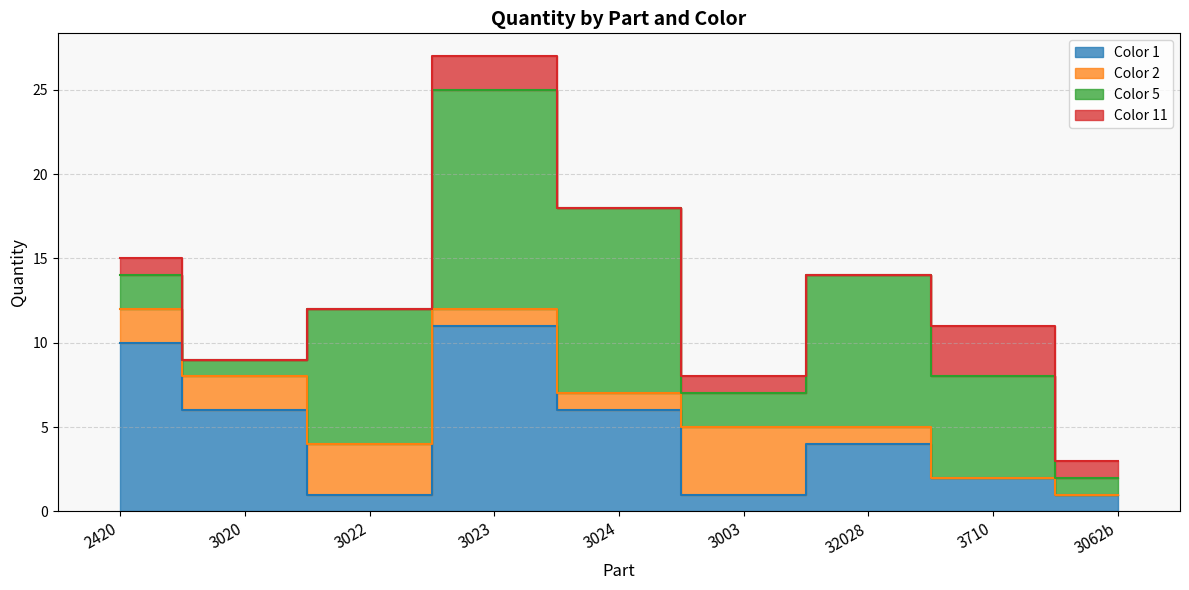

Which label corresponds to the largest value in the chart?

3023